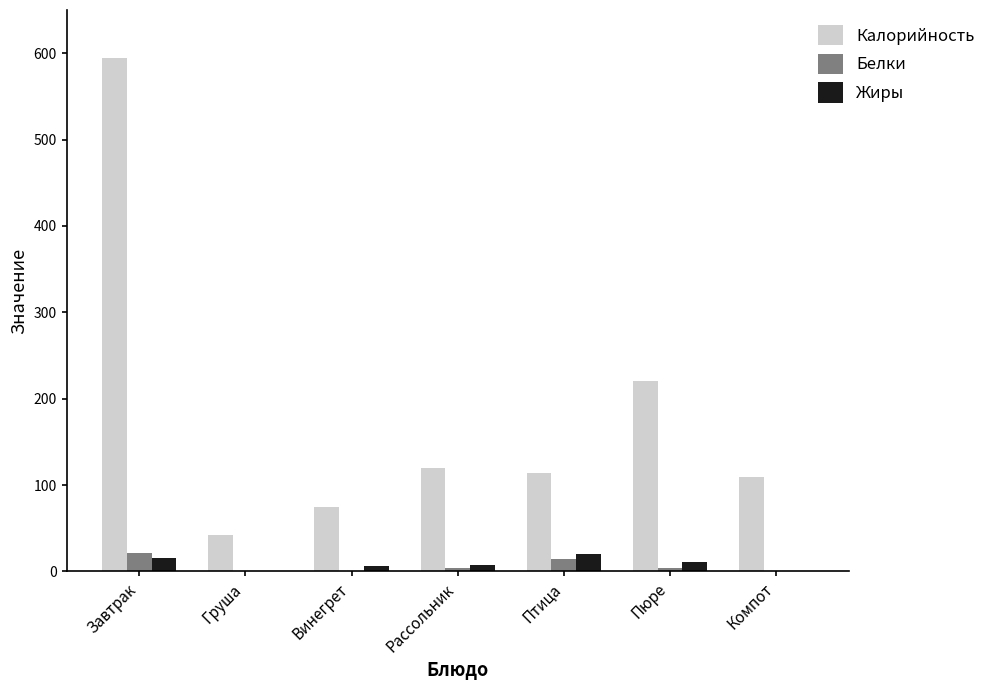

How many groups of bars are there?

7